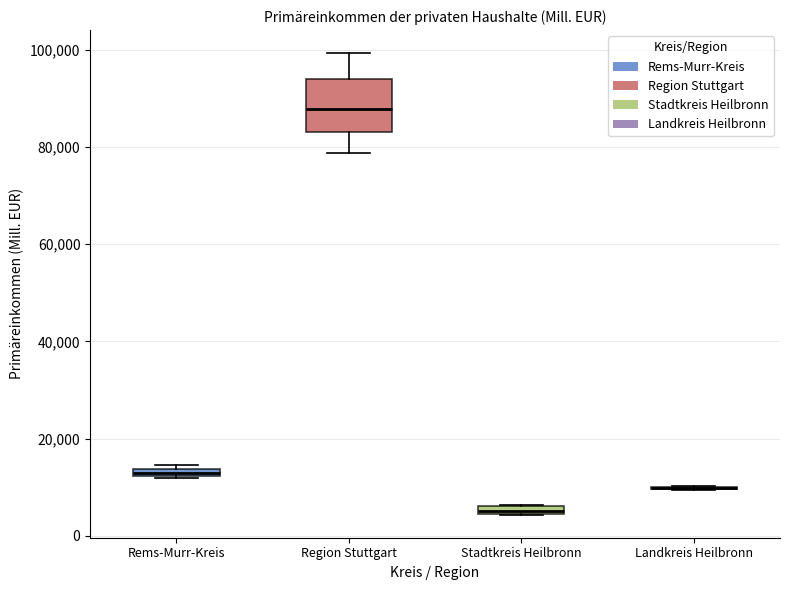

Comparing the boxes themselves (not the whiskers), which one is the tallest?

Region Stuttgart